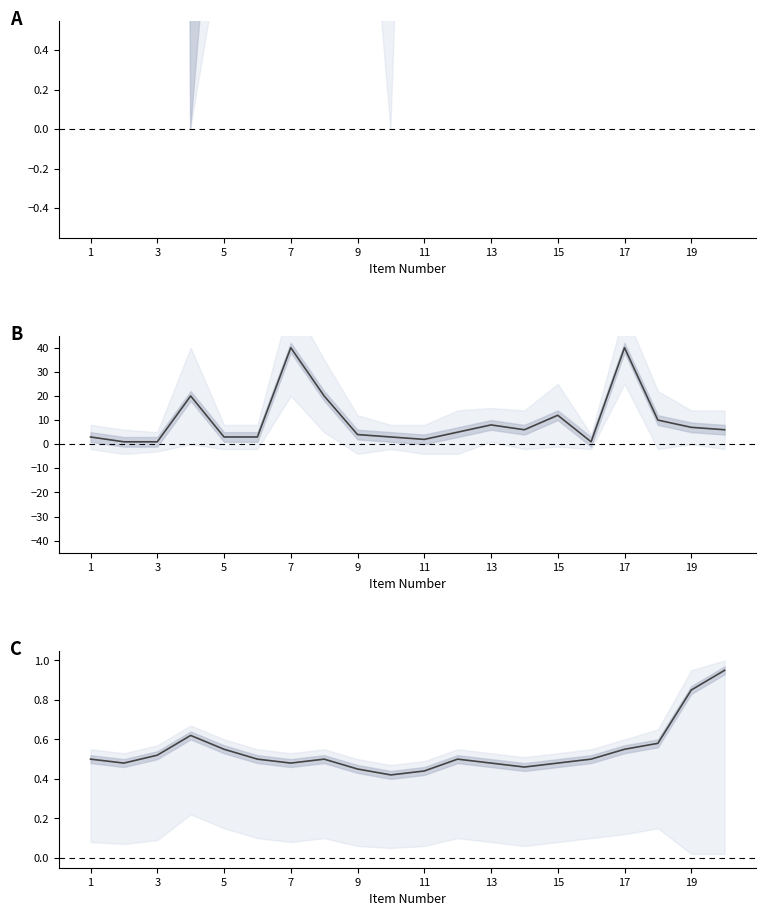

At which label is the value closest to 0?

19